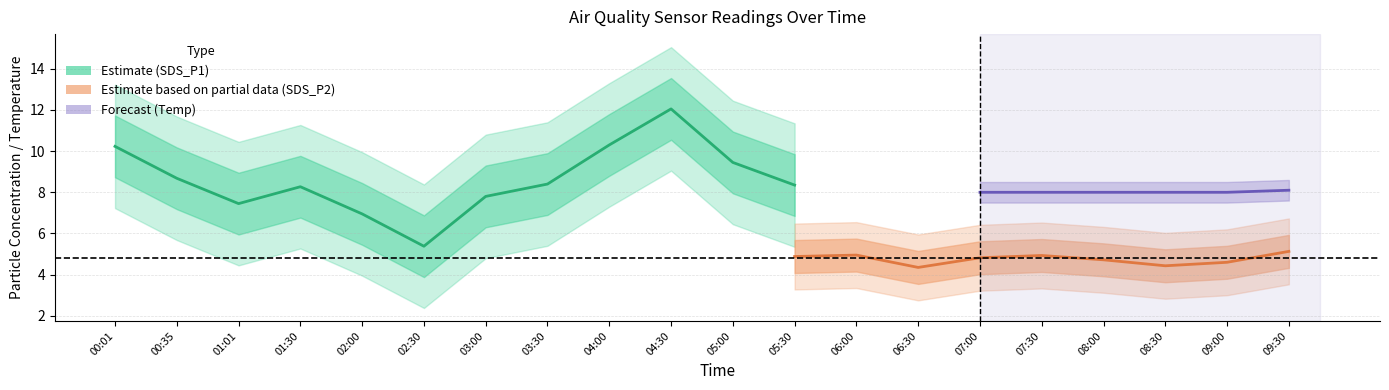

What is the label of the 11th point from the right?

04:30